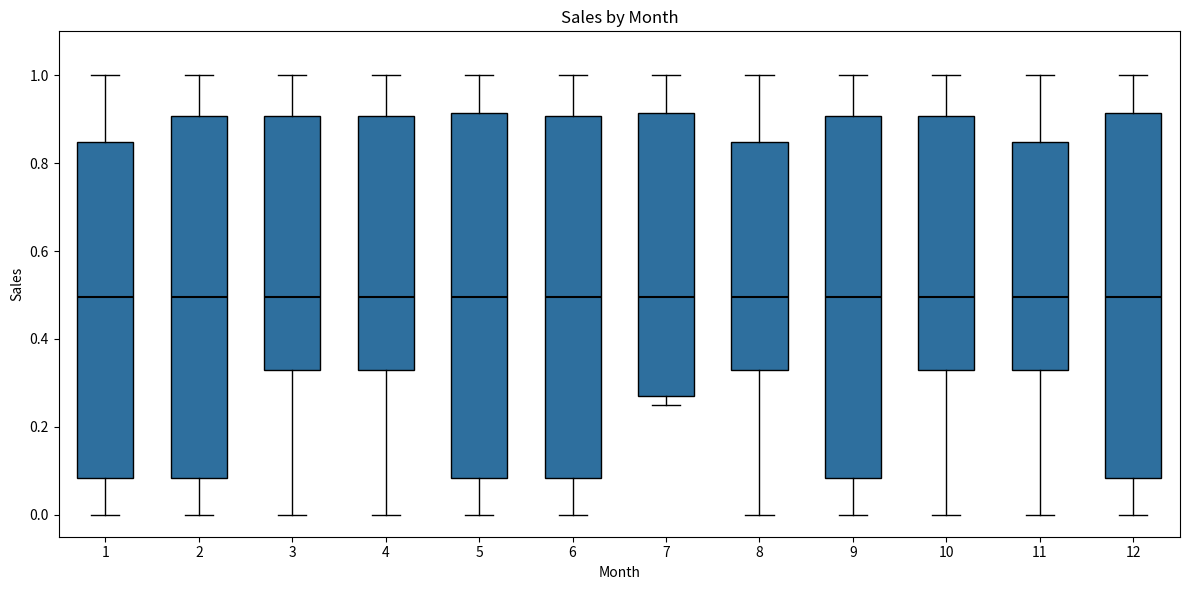

Reading left to right, transcribe this box plot: for each box, give where its median line is, the range the box spans, and where its two whiskers end, as read against the y-axis. The values are not printed on the chart, so give them approximately, as read against the axis.

1: median 0.50, box 0.08 to 0.84, whiskers 0.00 to 1.00
2: median 0.50, box 0.08 to 0.90, whiskers 0.00 to 1.00
3: median 0.50, box 0.34 to 0.90, whiskers 0.00 to 1.00
4: median 0.50, box 0.34 to 0.90, whiskers 0.00 to 1.00
5: median 0.50, box 0.08 to 0.92, whiskers 0.00 to 1.00
6: median 0.50, box 0.08 to 0.90, whiskers 0.00 to 1.00
7: median 0.50, box 0.28 to 0.92, whiskers 0.26 to 1.00
8: median 0.50, box 0.34 to 0.84, whiskers 0.00 to 1.00
9: median 0.50, box 0.08 to 0.90, whiskers 0.00 to 1.00
10: median 0.50, box 0.34 to 0.90, whiskers 0.00 to 1.00
11: median 0.50, box 0.34 to 0.84, whiskers 0.00 to 1.00
12: median 0.50, box 0.08 to 0.92, whiskers 0.00 to 1.00